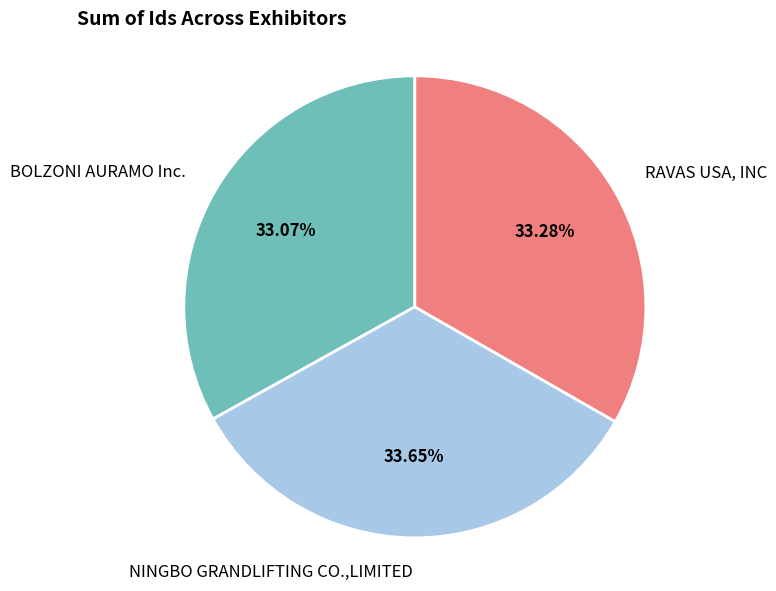

What is the ratio of the value at RAVAS USA, INC to the value at NINGBO GRANDLIFTING CO.,LIMITED?

1.0